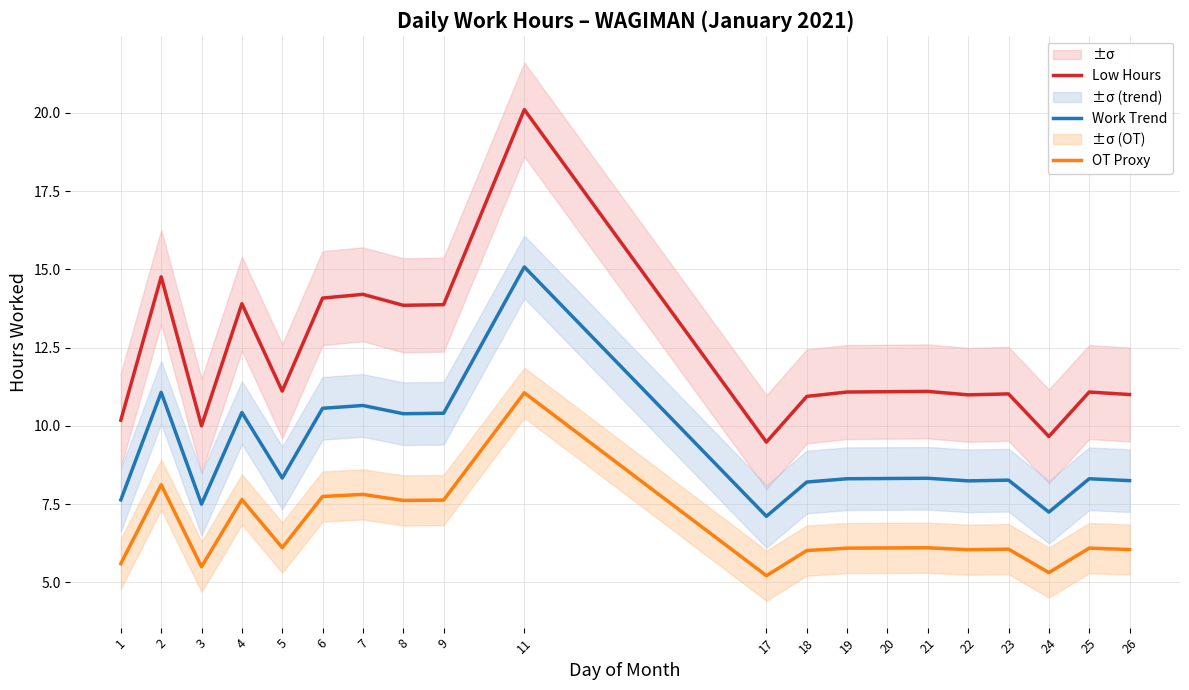

Reading left to right, extract all data points from this chart.

Low Hours: 1=10.2	2=14.8	3=10.0	4=13.9	5=11.1	6=14.1	7=14.2	8=13.8	9=13.9	11=20.1	17=9.5	18=10.9	19=11.1	20=11.1	21=11.1	22=11.0	23=11.0	24=9.7	25=11.1	26=11.0
Work Trend: 1=7.6	2=11.1	3=7.5	4=10.4	5=8.3	6=10.6	7=10.6	8=10.4	9=10.4	11=15.1	17=7.1	18=8.2	19=8.3	20=8.3	21=8.3	22=8.2	23=8.3	24=7.2	25=8.3	26=8.2
OT Proxy: 1=5.6	2=8.1	3=5.5	4=7.6	5=6.1	6=7.7	7=7.8	8=7.6	9=7.6	11=11.1	17=5.2	18=6.0	19=6.1	20=6.1	21=6.1	22=6.0	23=6.1	24=5.3	25=6.1	26=6.1